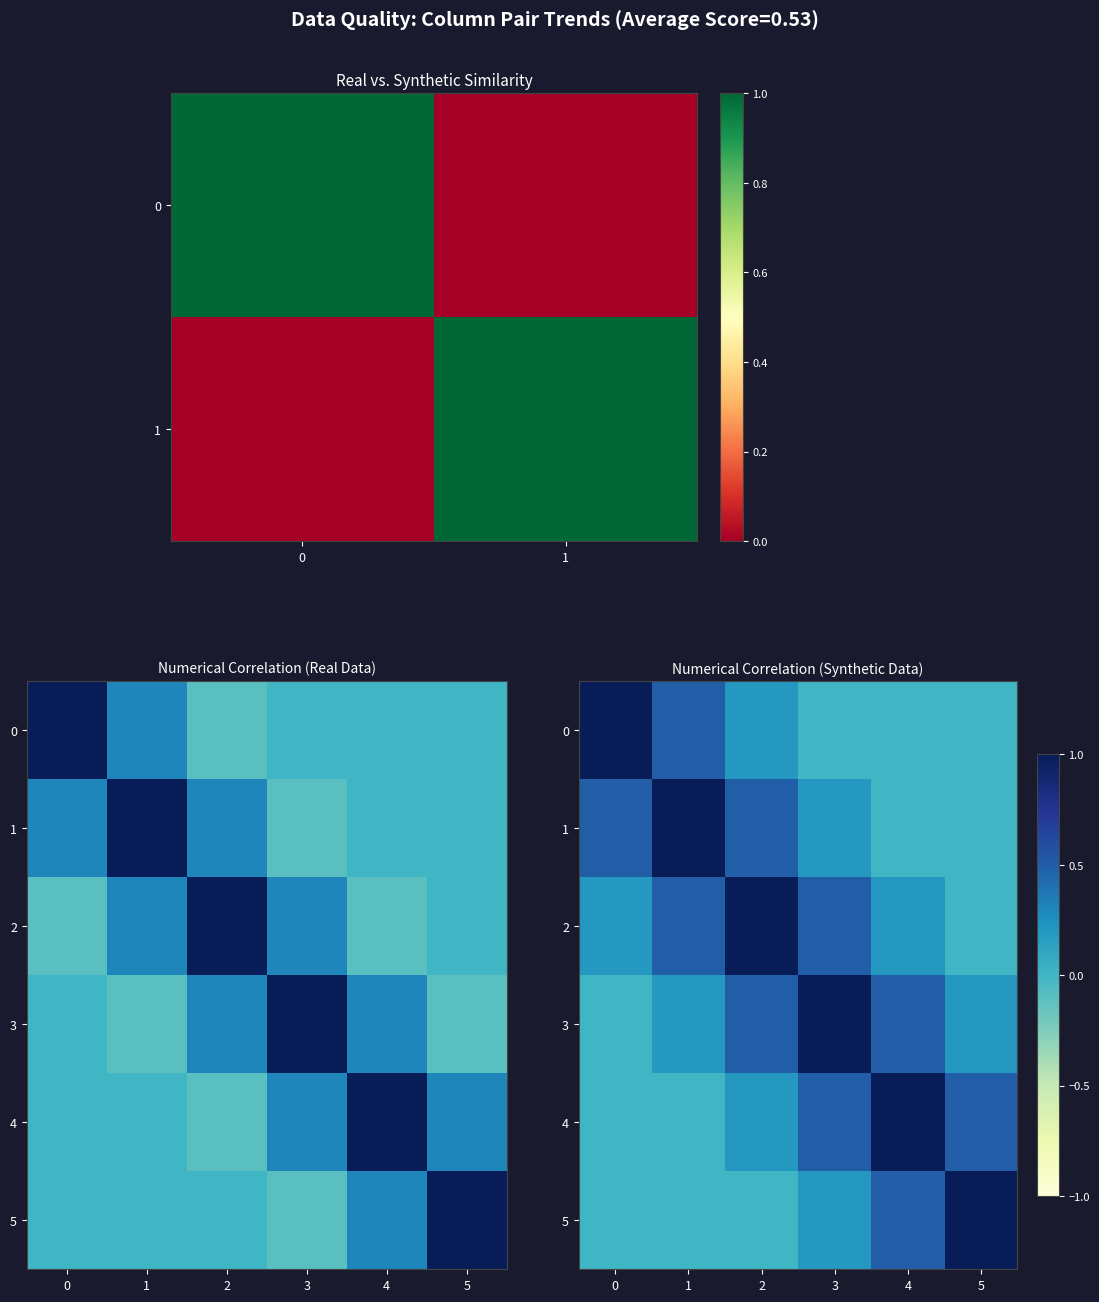

Between 2 and 4, which is larger?

2